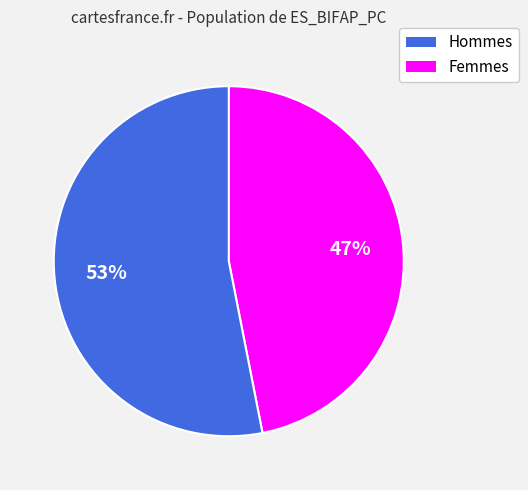

To the nearest percent, what is the difference between the largest and smallest slice percentages?

6%